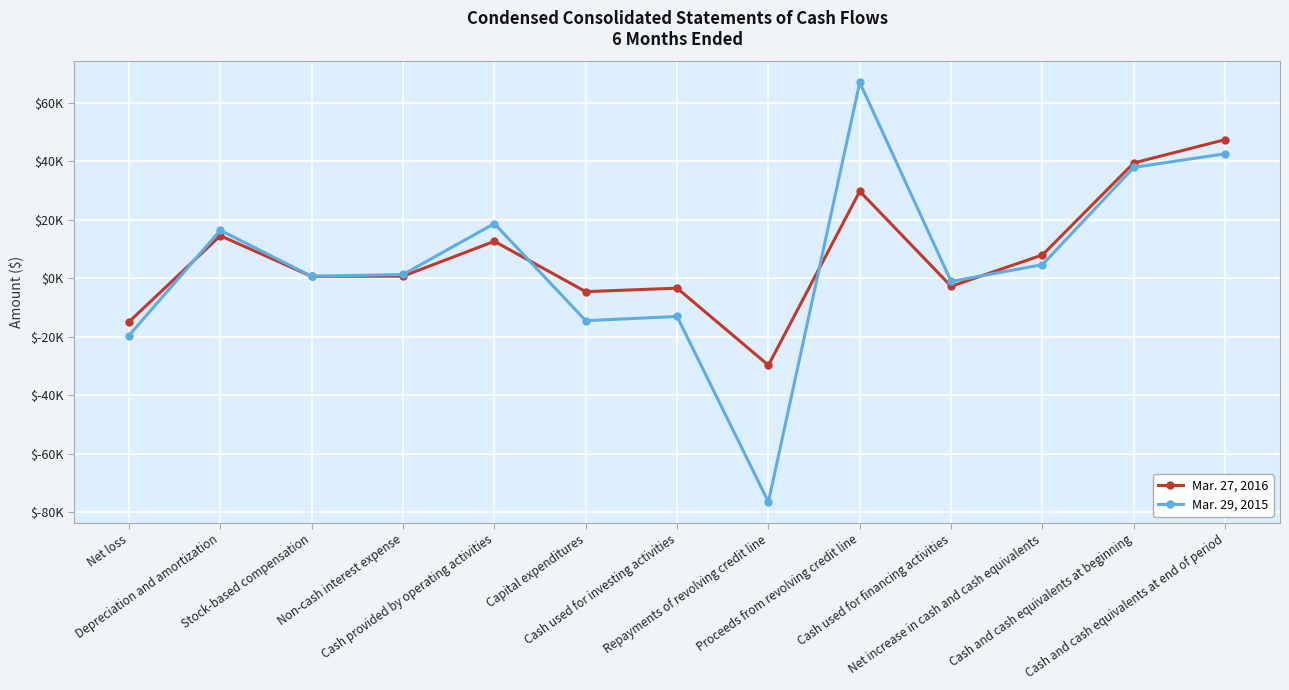

Count the number of categories in the chart.

13